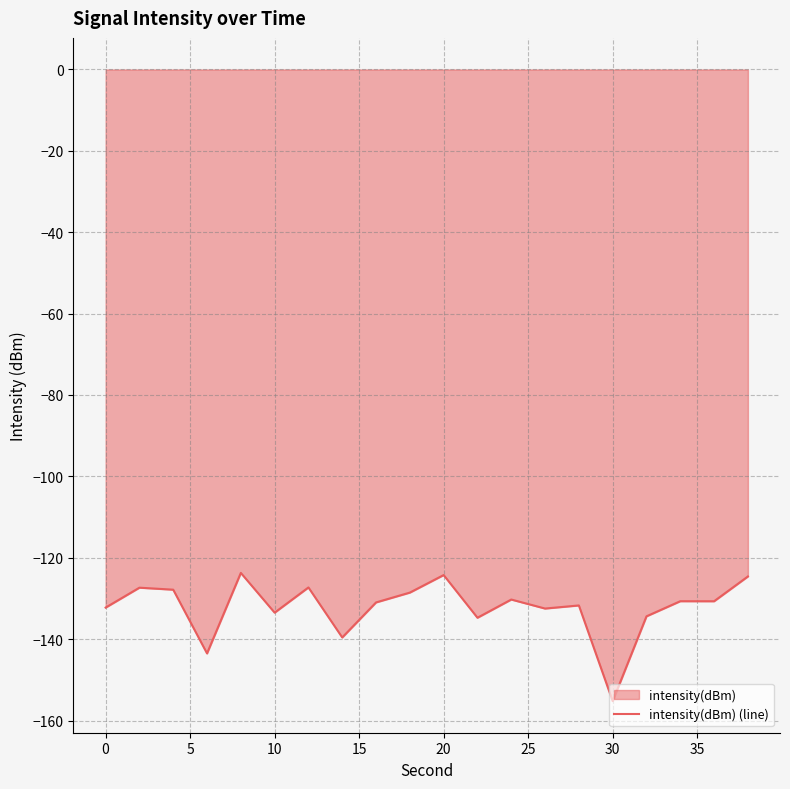

Which label corresponds to the smallest value in the chart?

30